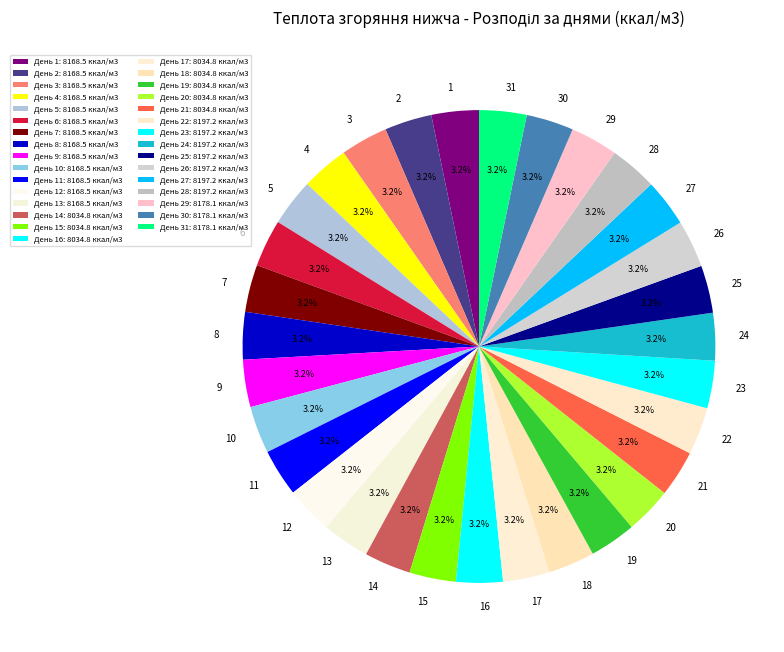

Does any single category account for the majority?

No